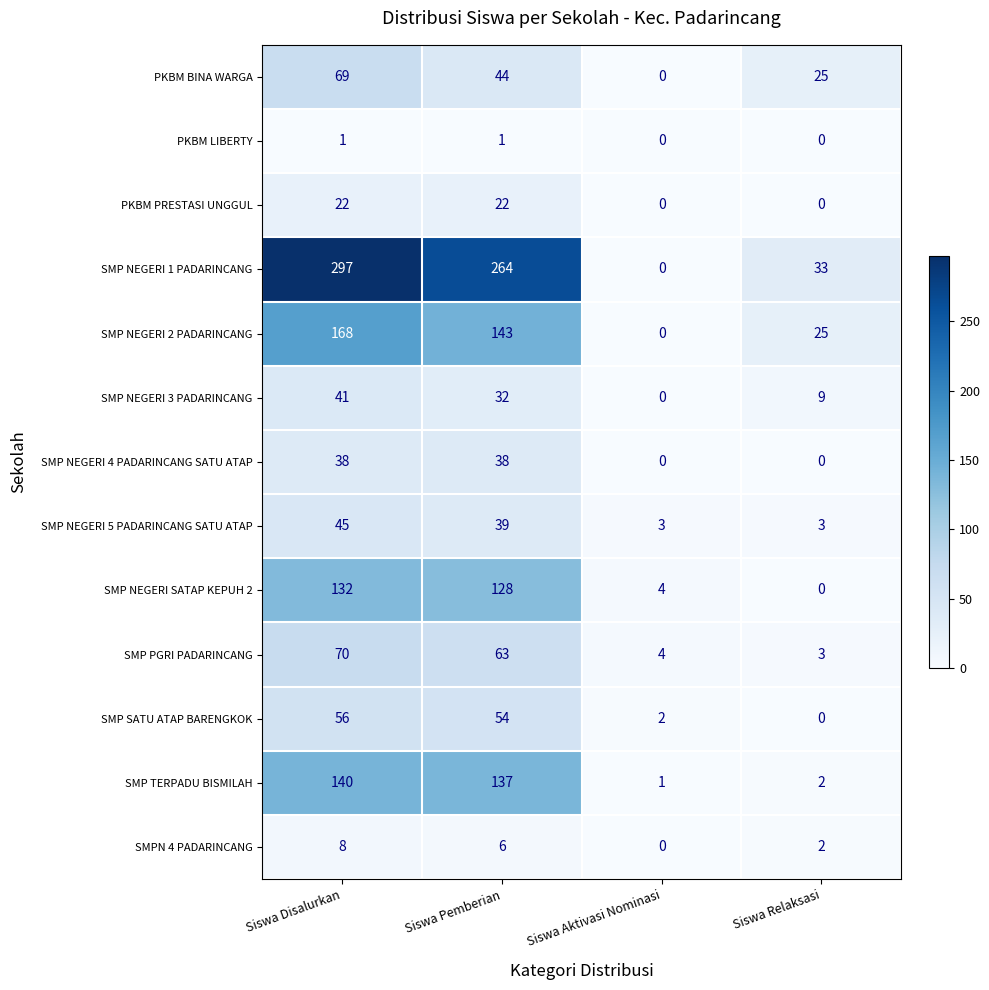

Which series changed the most between Siswa Disalurkan and Siswa Aktivasi Nominasi?

SMP NEGERI 1 PADARINCANG